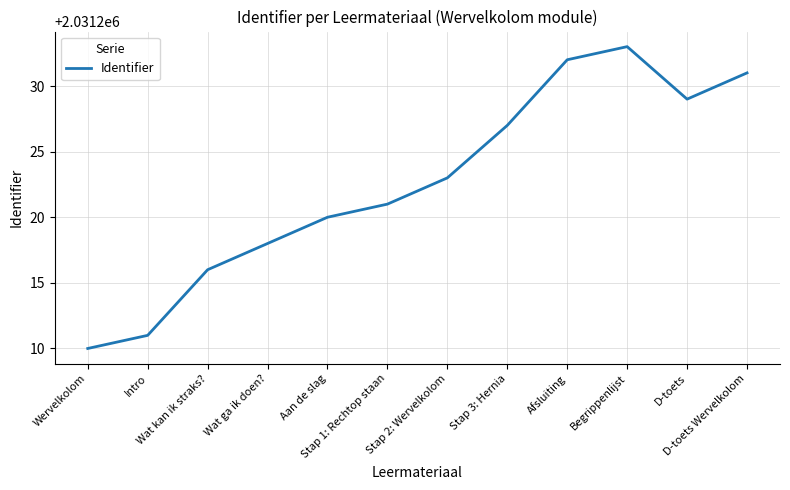

At which category does the chart reach its minimum across all series?

Wervelkolom